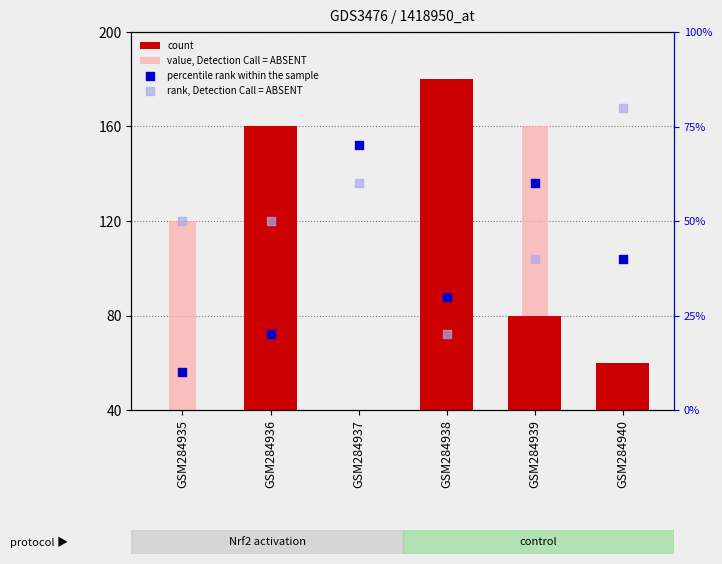

At how many categories does at least one series exceed 83?

4